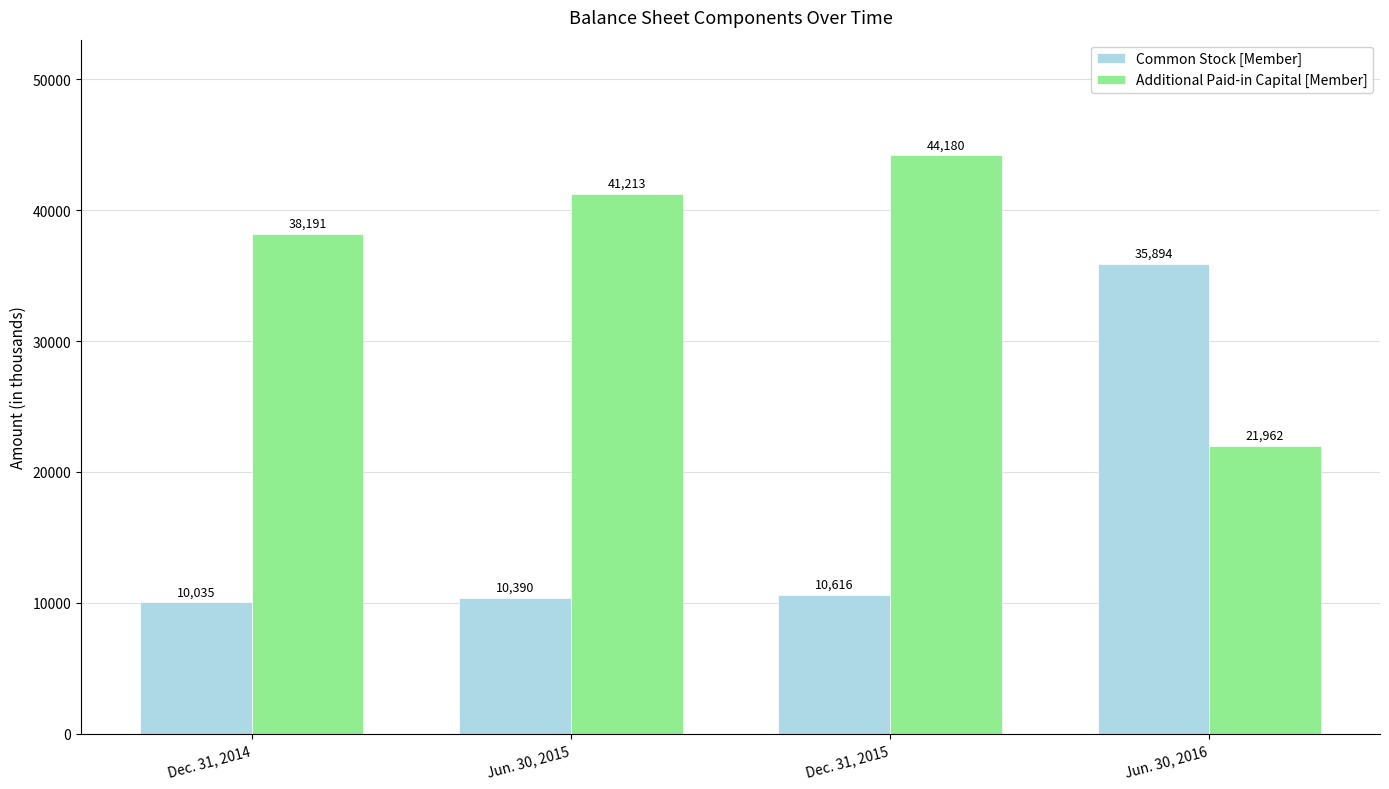

What is the maximum value shown in the chart?

44180